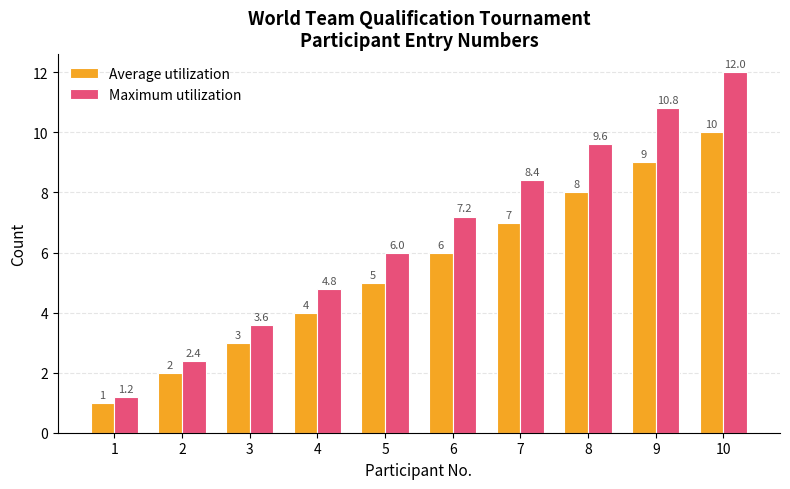

At which category is the sum across all series the highest?

10